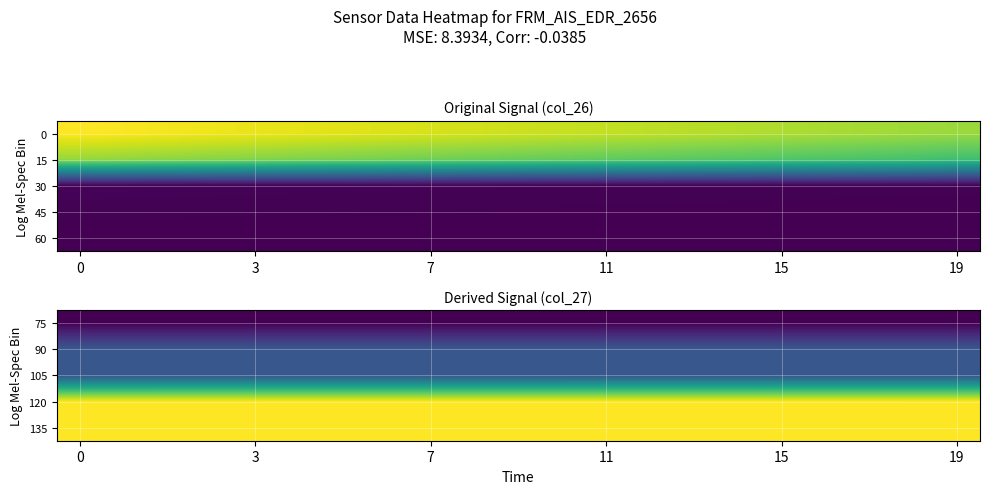

What is the maximum value shown in the chart?

123.4